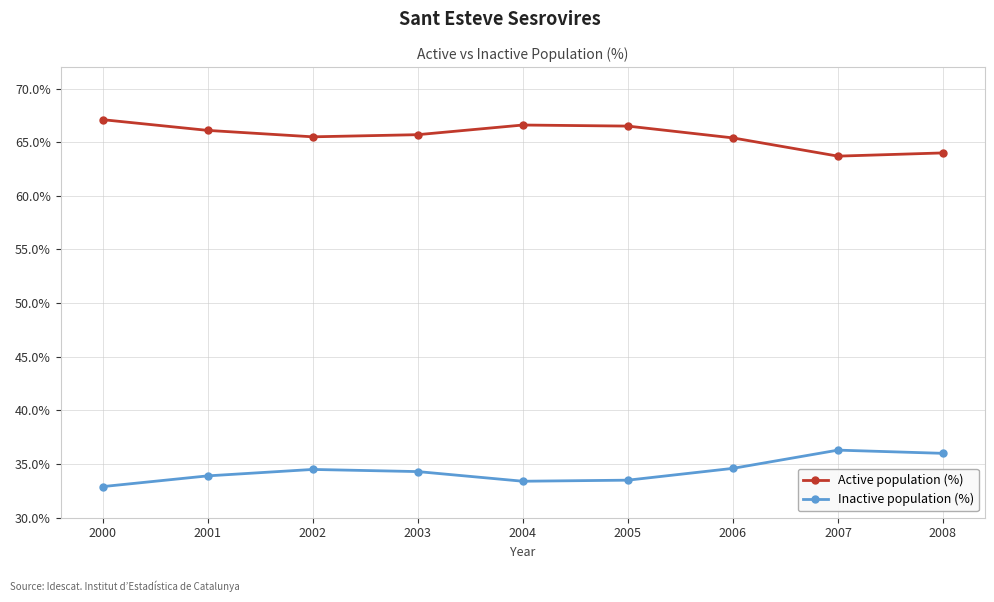

Is the value of Inactive population (%) at 2007 greater than the value of Active population (%) at 2000?

No